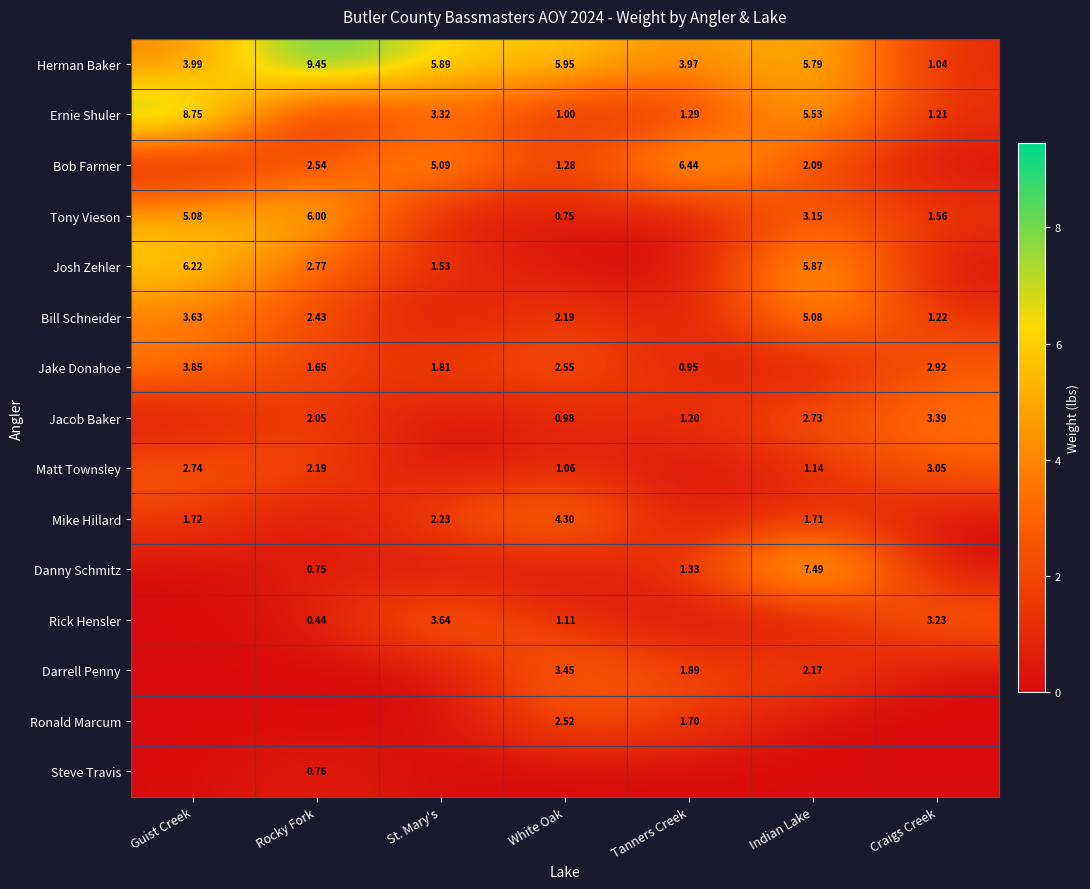

Rank the series at White Oak from highest to lowest value.

Herman Baker, Mike Hillard, Darrell Penny, Jake Donahoe, Ronald Marcum, Bill Schneider, Bob Farmer, Rick Hensler, Matt Townsley, Ernie Shuler, Jacob Baker, Tony Vieson, Josh Zehler, Danny Schmitz, Steve Travis